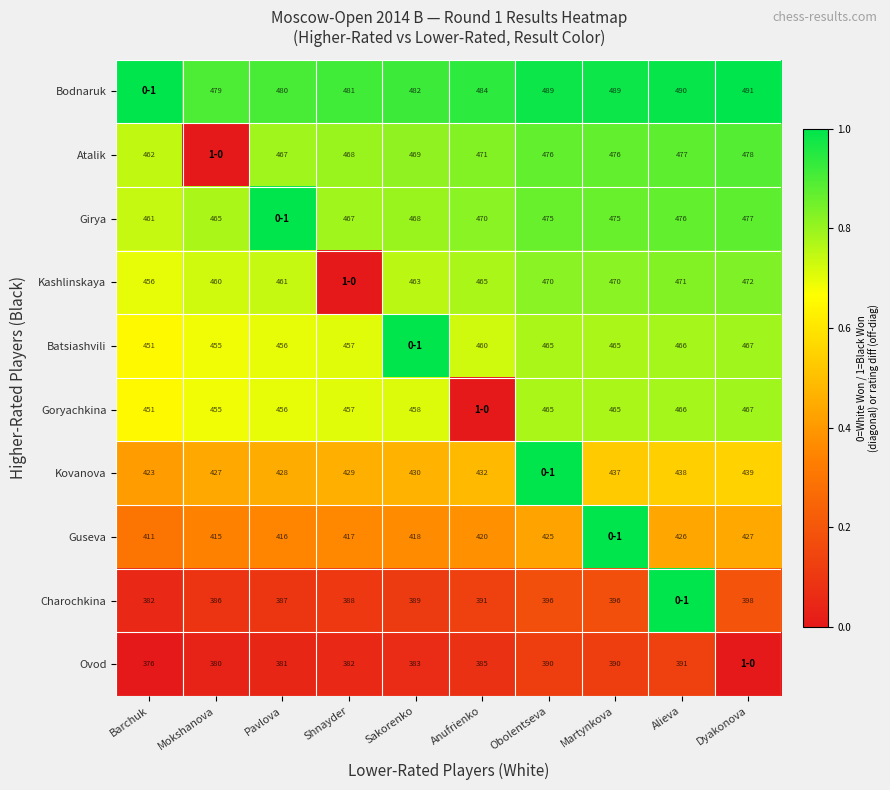

Which has a higher value, Barchuk or Dyakonova?

Barchuk